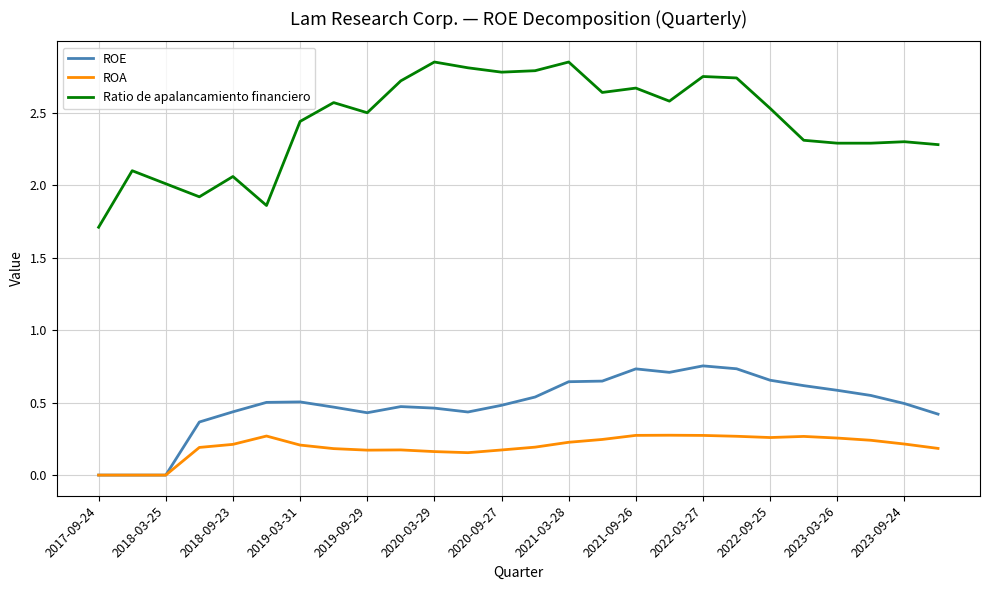

True or false: ROA and Ratio de apalancamiento financiero cross at least once.

False